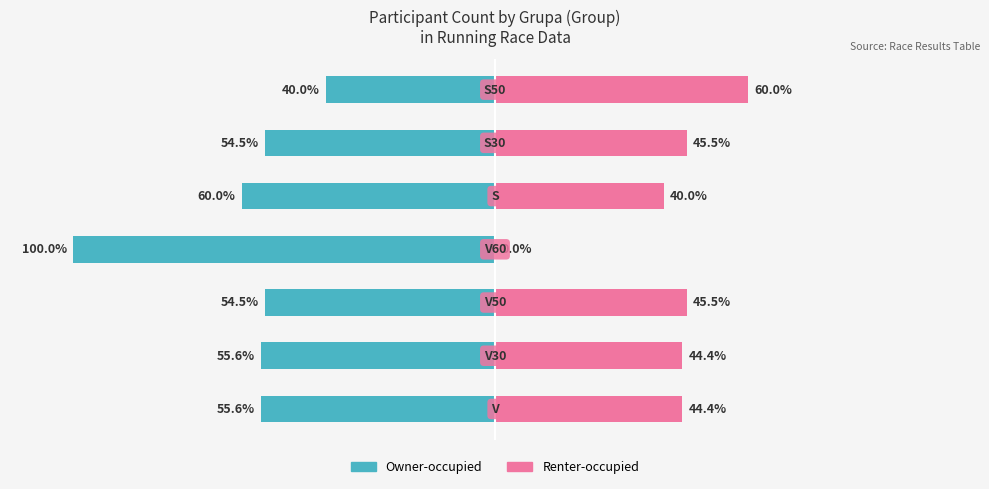

What is the total value across all series at 1?

-11.1